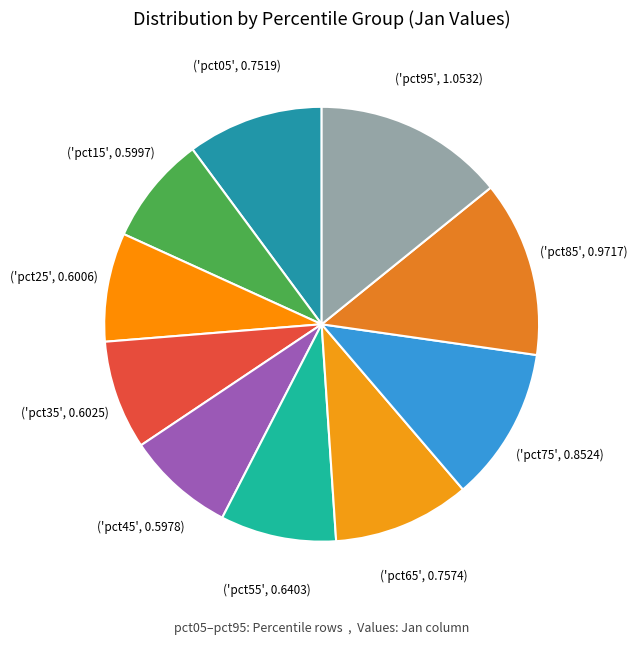

How many segments does this pie chart have?

10